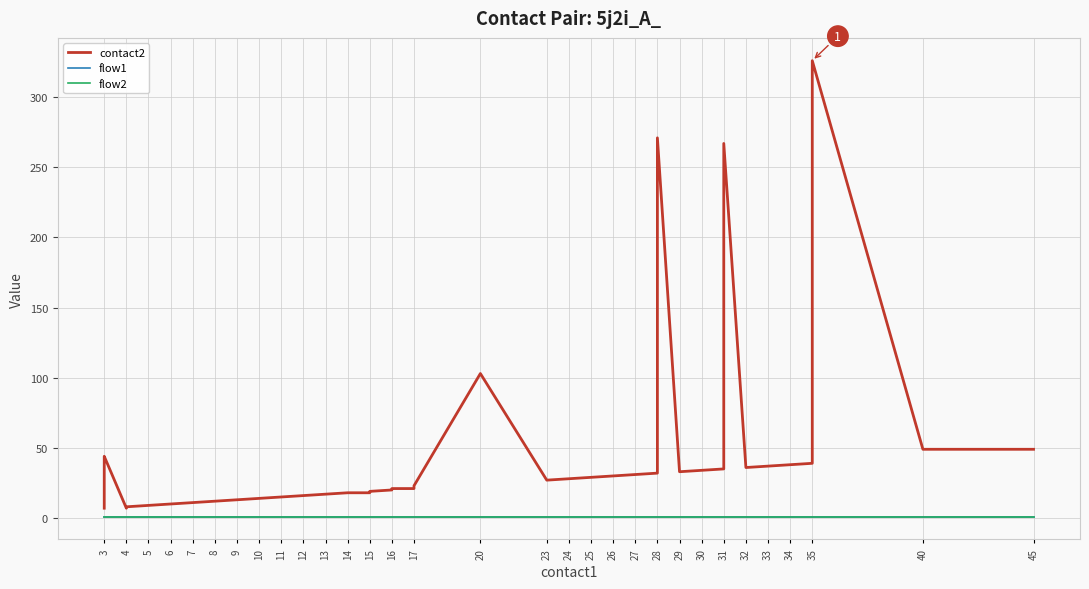

List the series in order of their peak value, highest first.

contact2, flow1, flow2